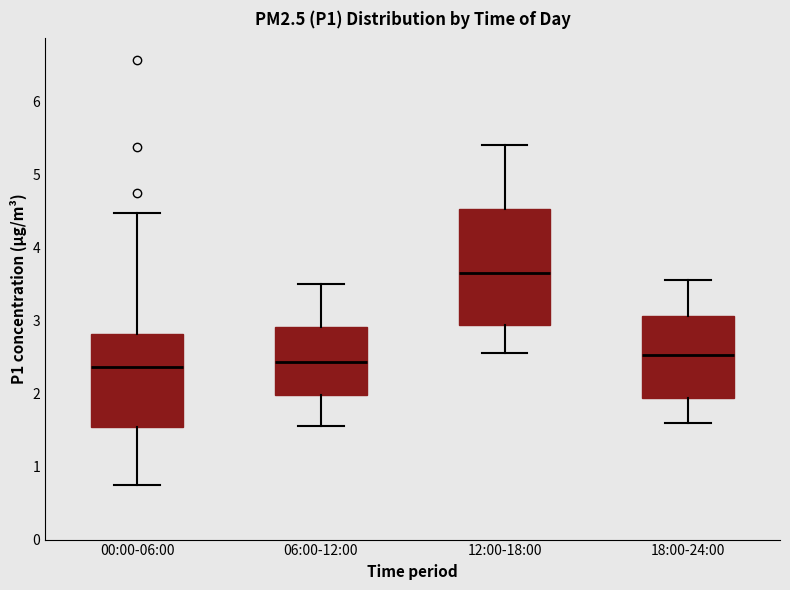

Where does the median line of the box for 12:00-18:00 sit on the y-axis? The values are not printed on the chart, so give them approximately, as read against the axis.

3.7